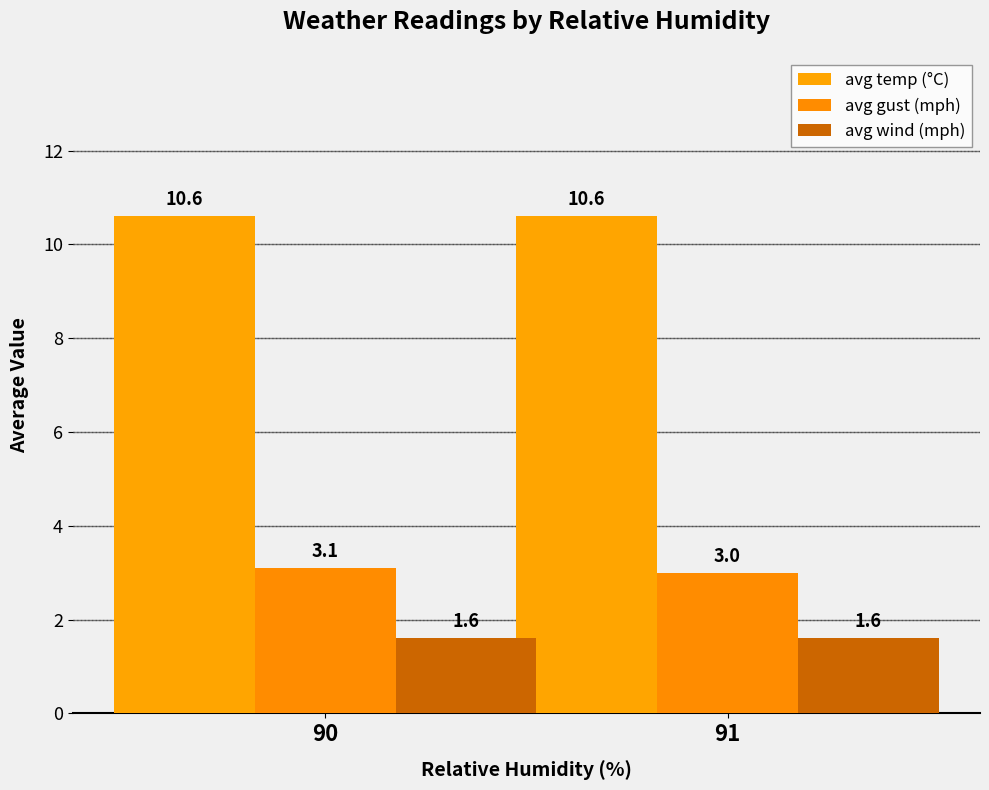

What are all the series names shown in the legend?

avg temp (°C), avg gust (mph), avg wind (mph)